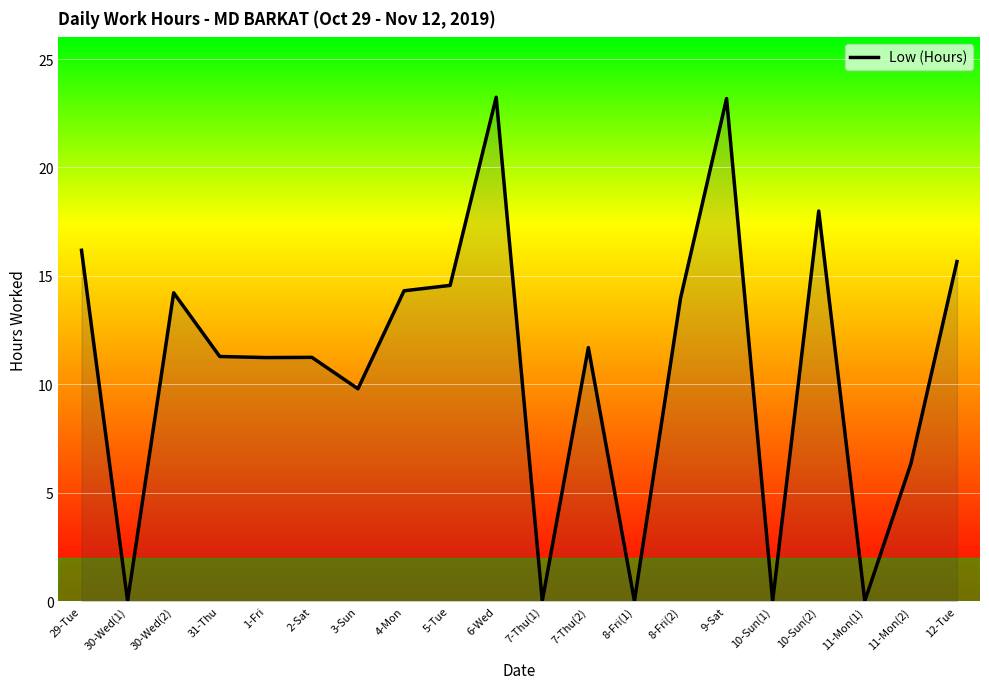

What is the greatest value displayed?

23.2